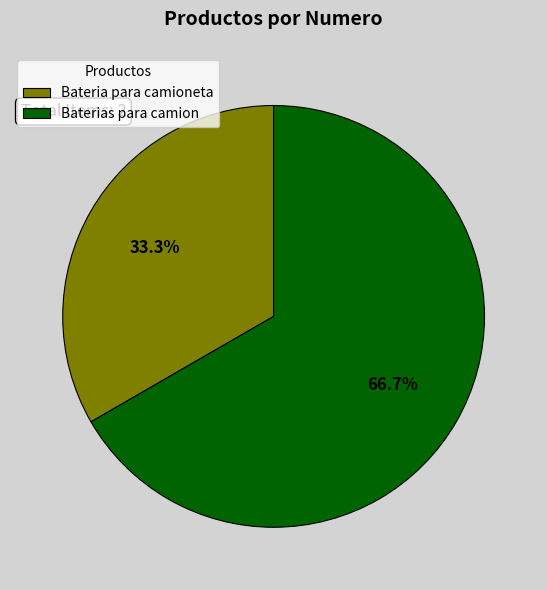

Which category has the smallest portion of the pie?

Bateria para camioneta